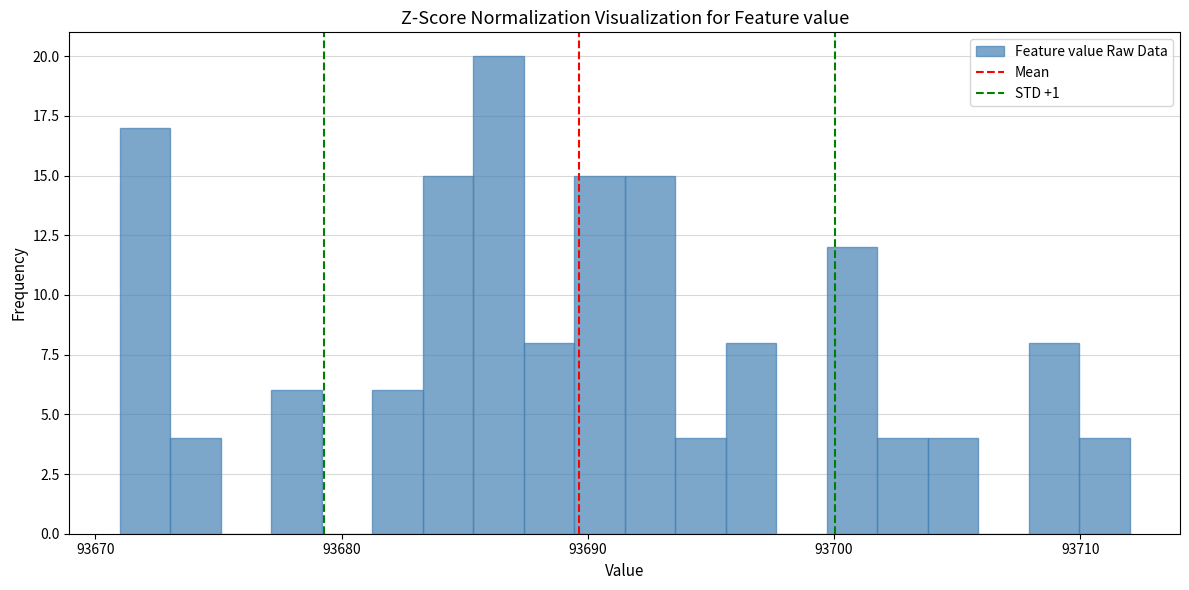

Around what value on the x-axis is the tallest bar? Give the approximate position of its centre, as read against the axis.

93686